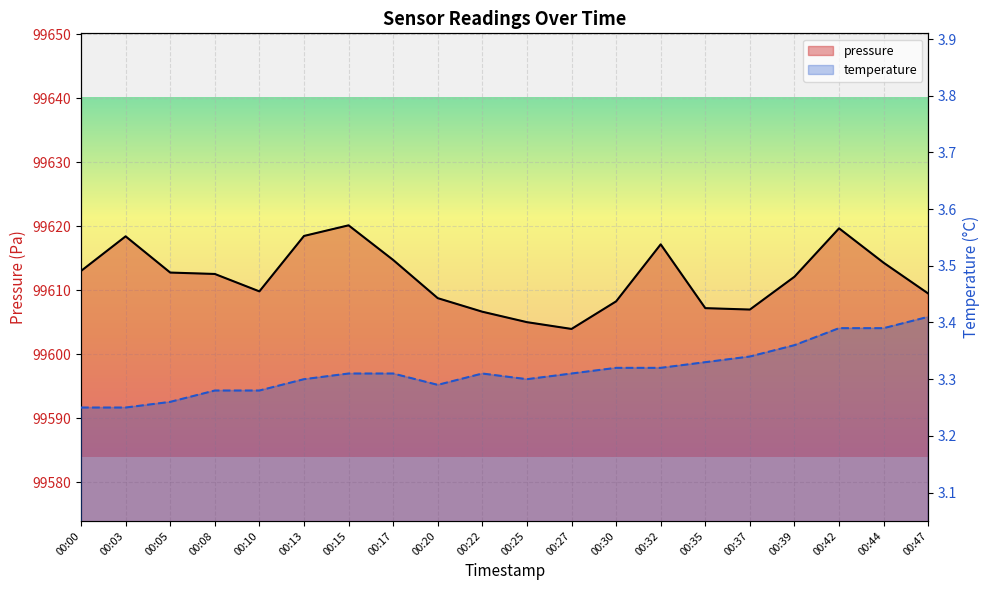

Between 00:05 and 00:32, which series saw the biggest shift?

pressure